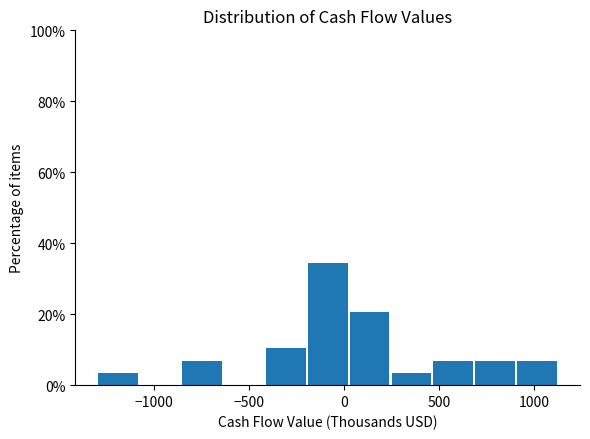

Reading left to right, transcribe this chart: for each bar, give the range it covers on the x-axis and its height. Neither the bar edges nor the heights are printed on the chart, so give them approximately, as read against the axes.

-1300 to -1050: 4
-1050 to -850: 0
-850 to -650: 6
-650 to -400: 0
-400 to -200: 10
-200 to 50: 34
50 to 250: 20
250 to 450: 4
450 to 700: 6
700 to 900: 6
900 to 1150: 6